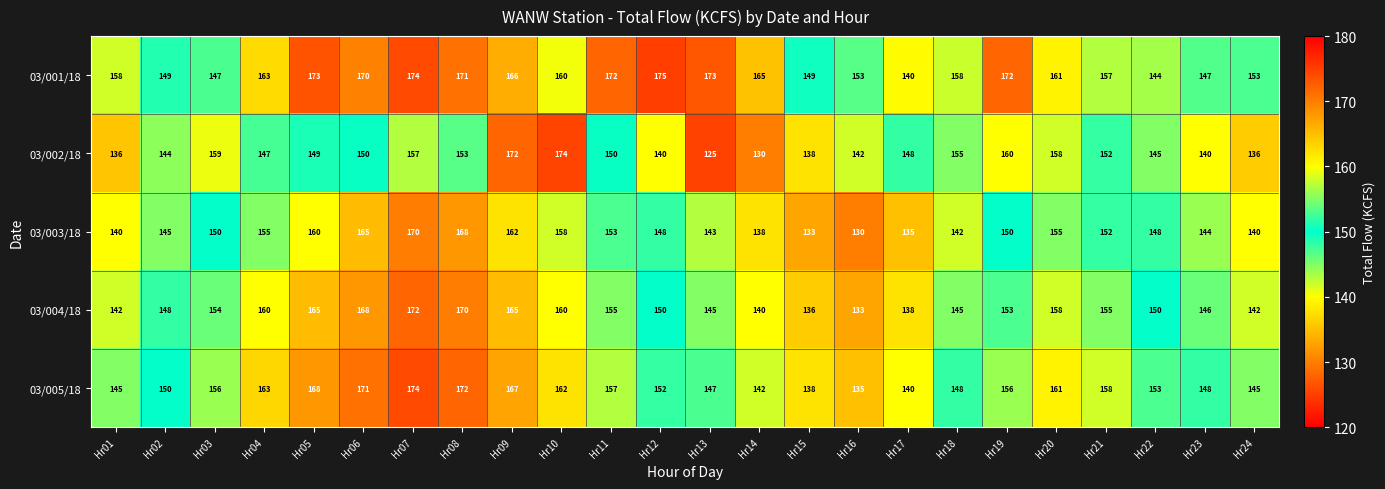

At which category is the sum across all series the highest?

Hr07